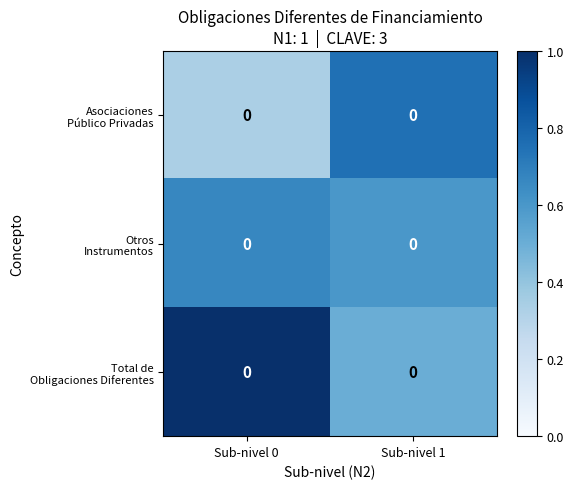

List the series in order of their overall mean, lowest first.

Asociaciones Público Privadas, Otros Instrumentos, Total de Obligaciones Diferentes